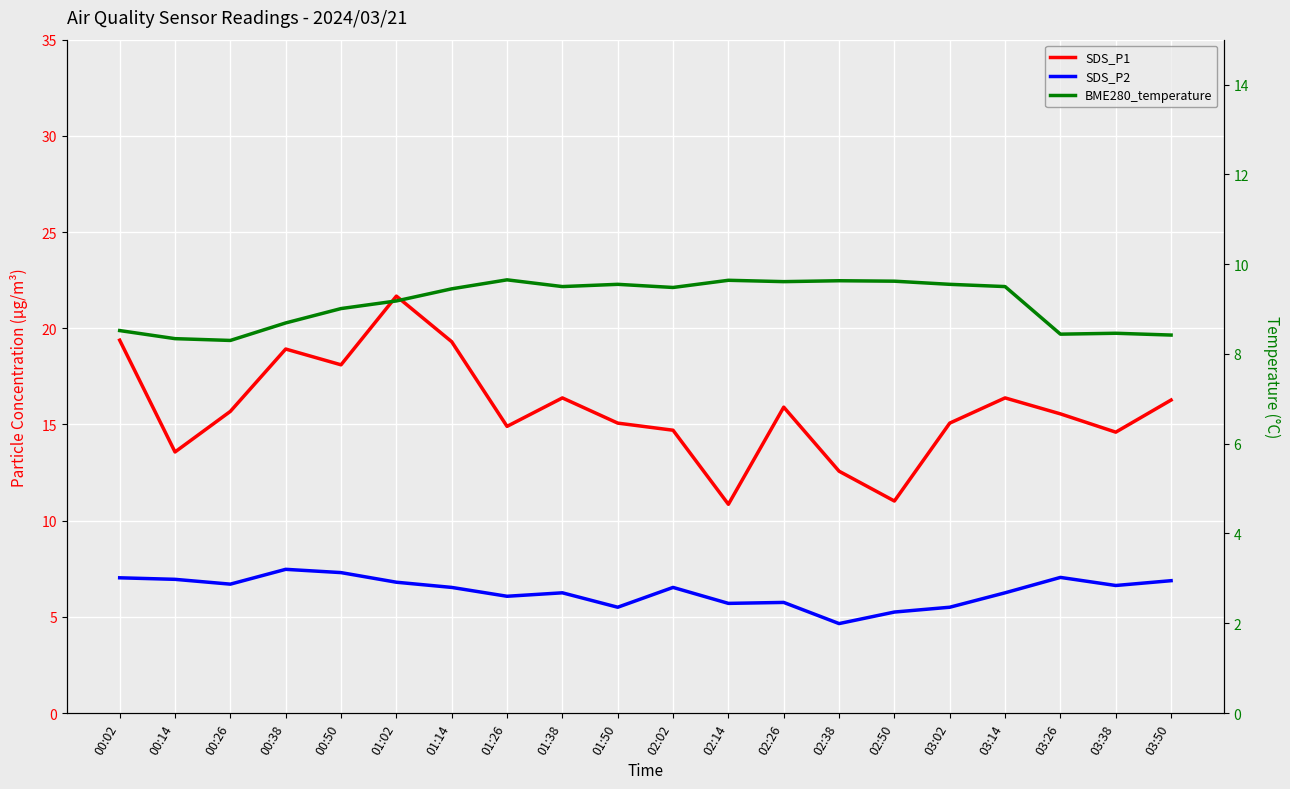

True or false: BME280_temperature and SDS_P2 cross at least once.

False